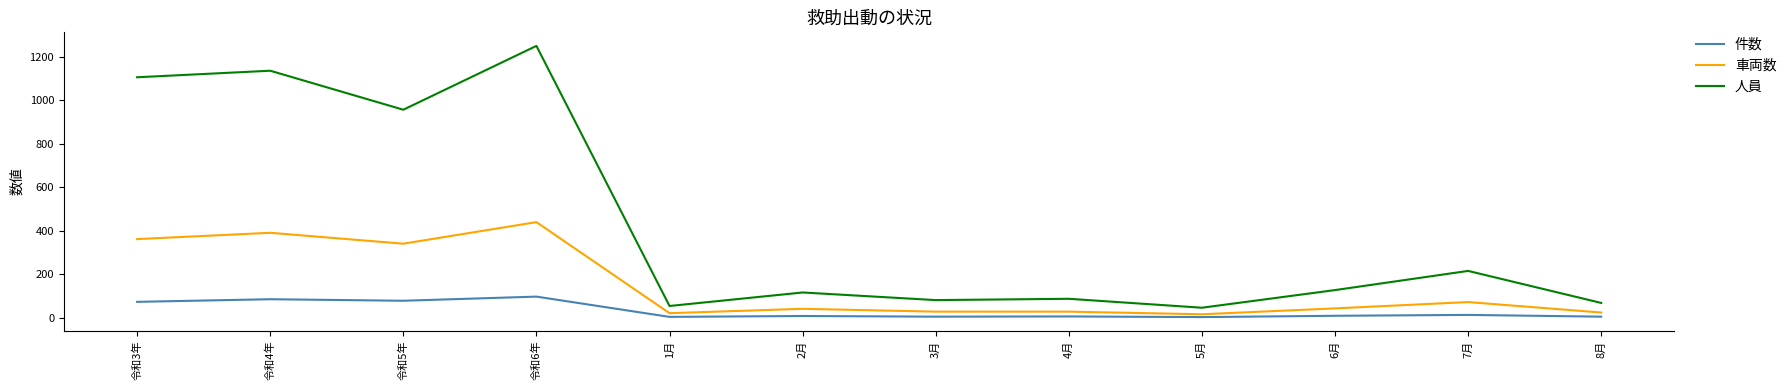

What is the greatest value displayed?

1249